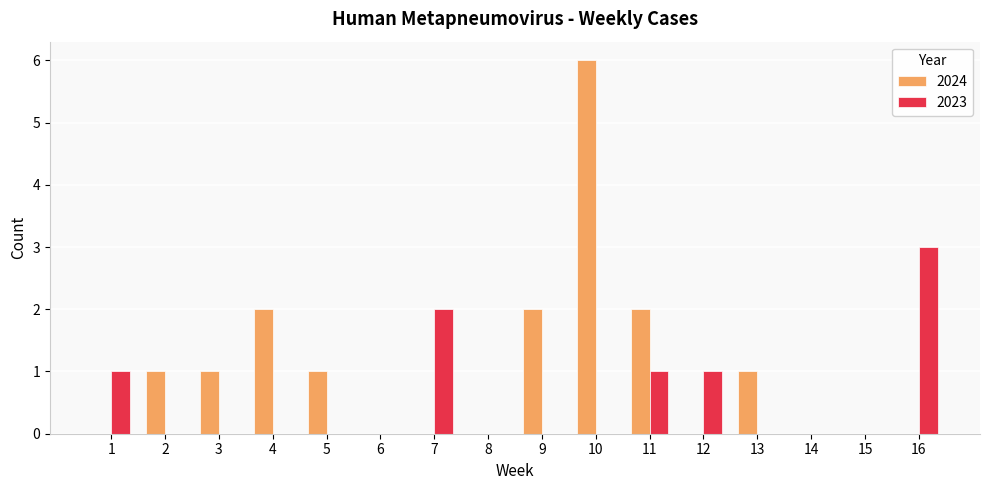

True or false: 2023 has a value of 0 at 13.

True